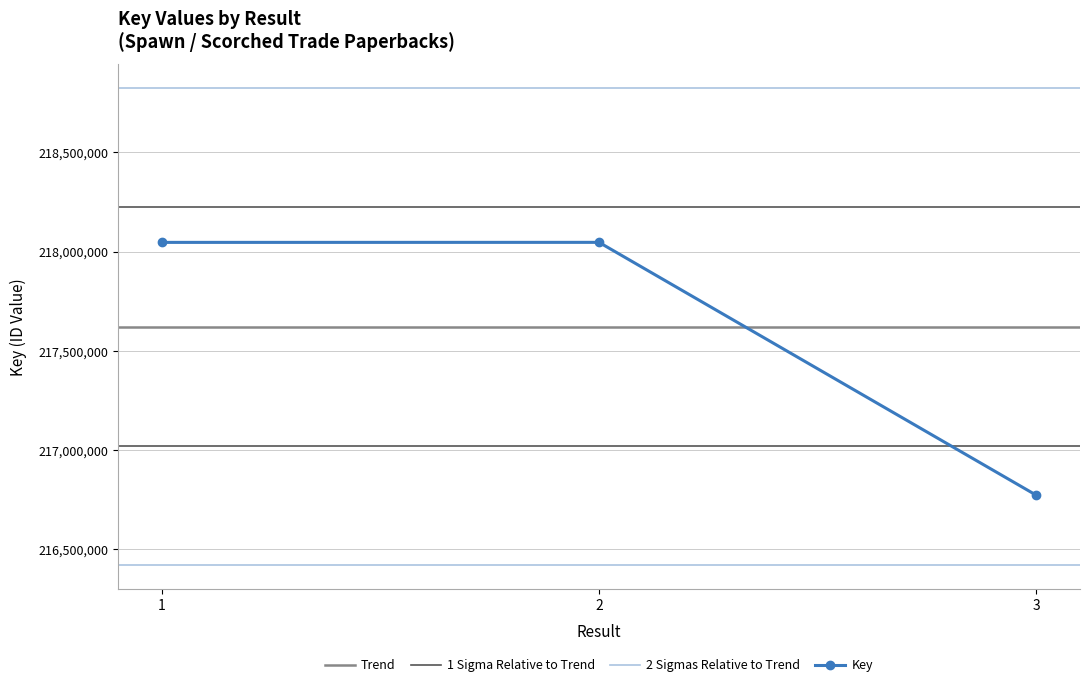

Rank the categories by value from lowest to highest.

3, 1, 2